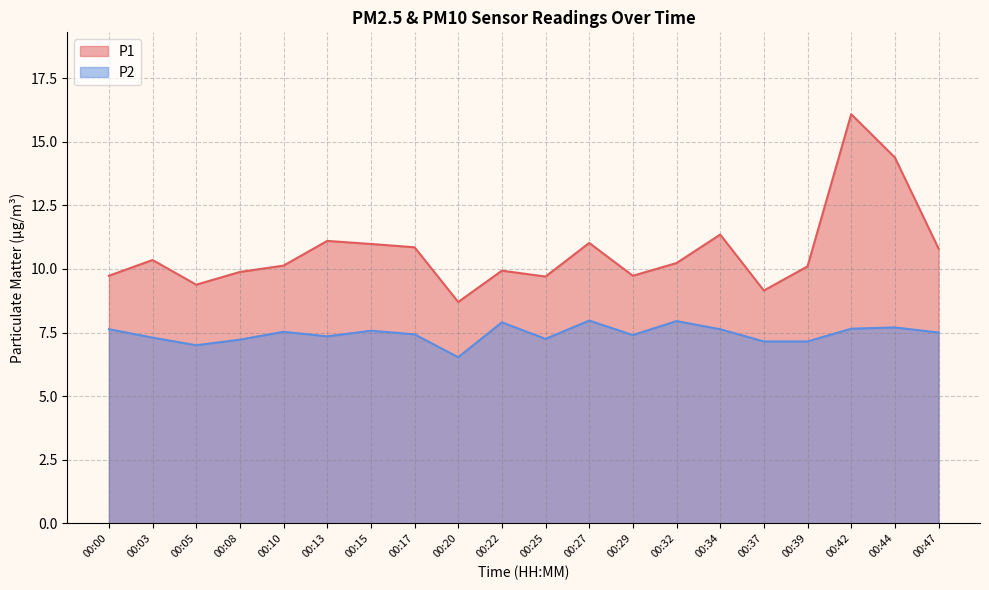

How many series are shown in this chart?

2